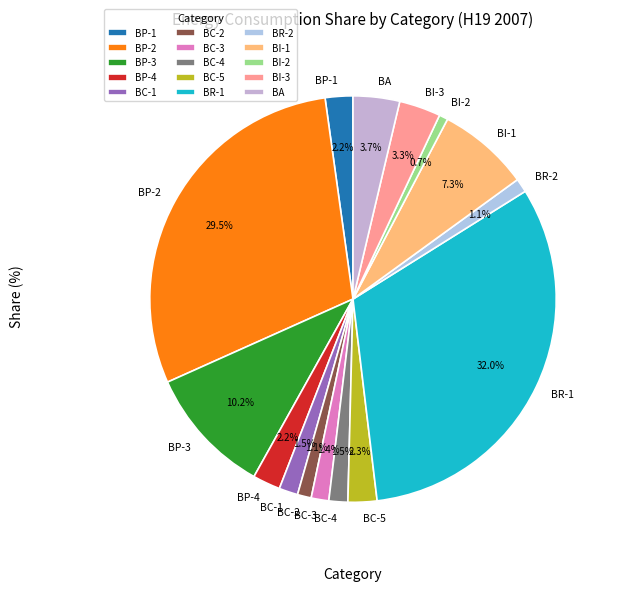

Does any single category account for the majority?

No